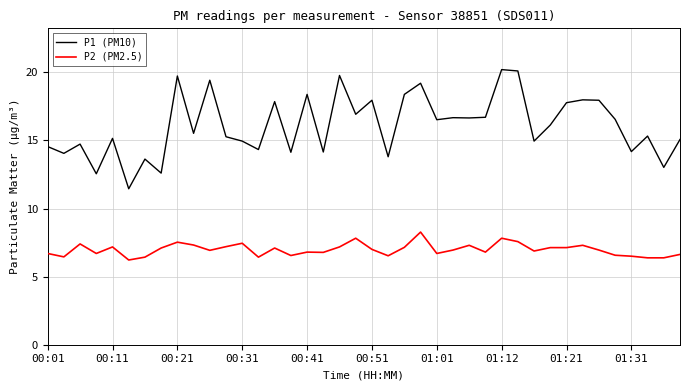

Which series has the widest spread of values?

P1 (PM10)